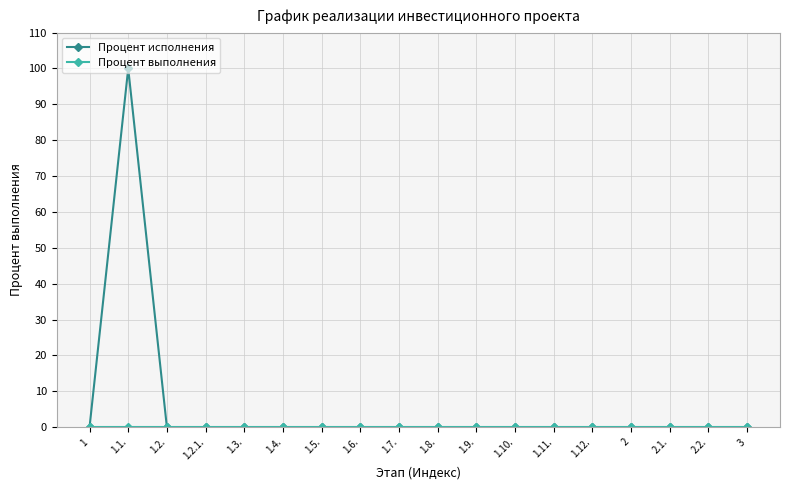

What is the label of the 12th point from the left?

1.10.